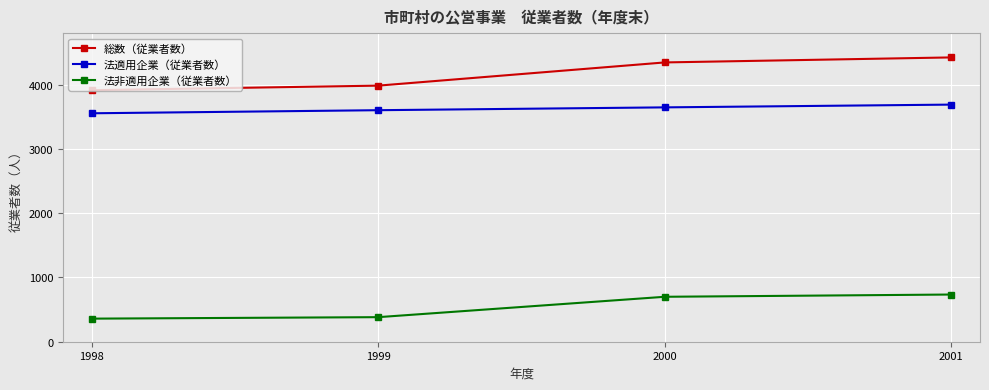

Reading right to left, transcribe all the data shown in this chart.

総数（従業者数）: 4422	4344	3983	3912
法適用企業（従業者数）: 3688	3645	3601	3553
法非適用企業（従業者数）: 734	699	382	359